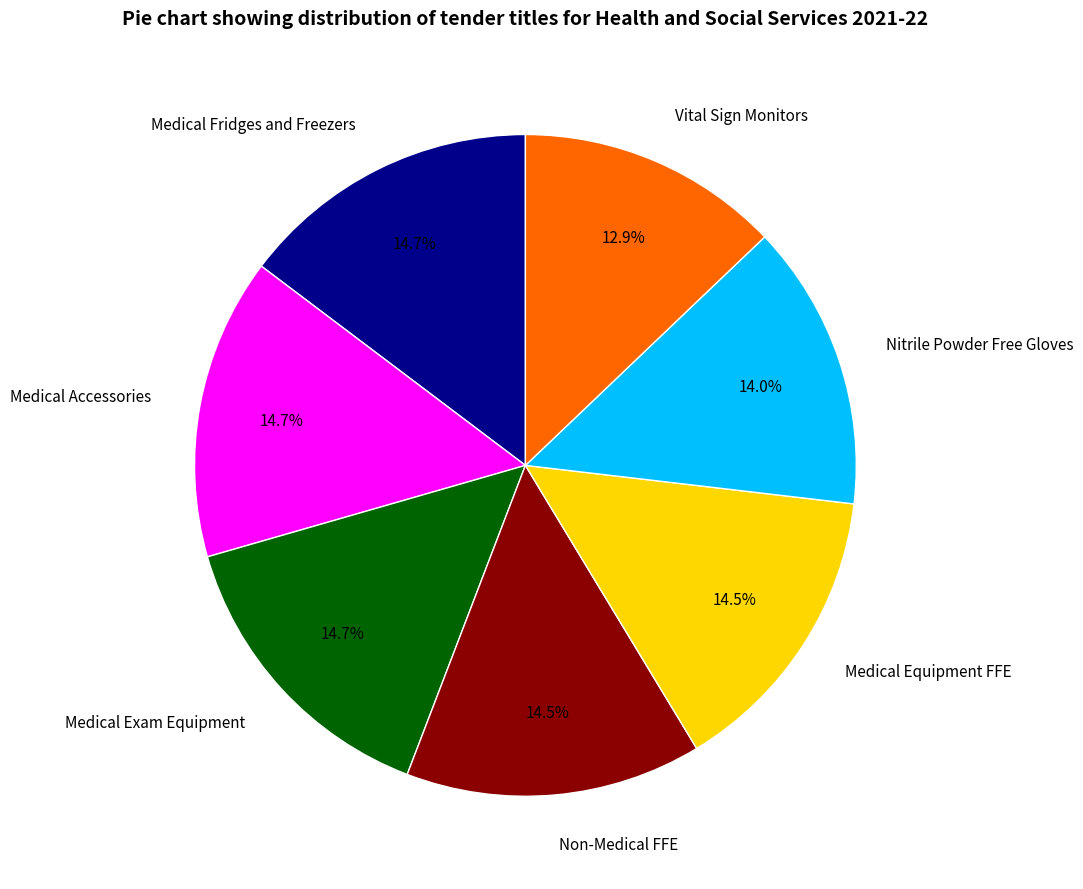

Approximately how many times larger is the value at Medical Equipment FFE compared to Medical Exam Equipment?

1.0